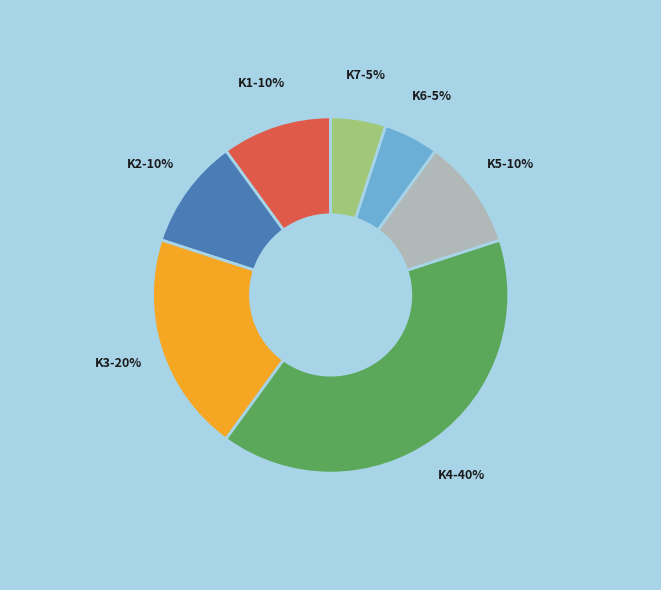

Which has a higher value, K7 or K1?

K1